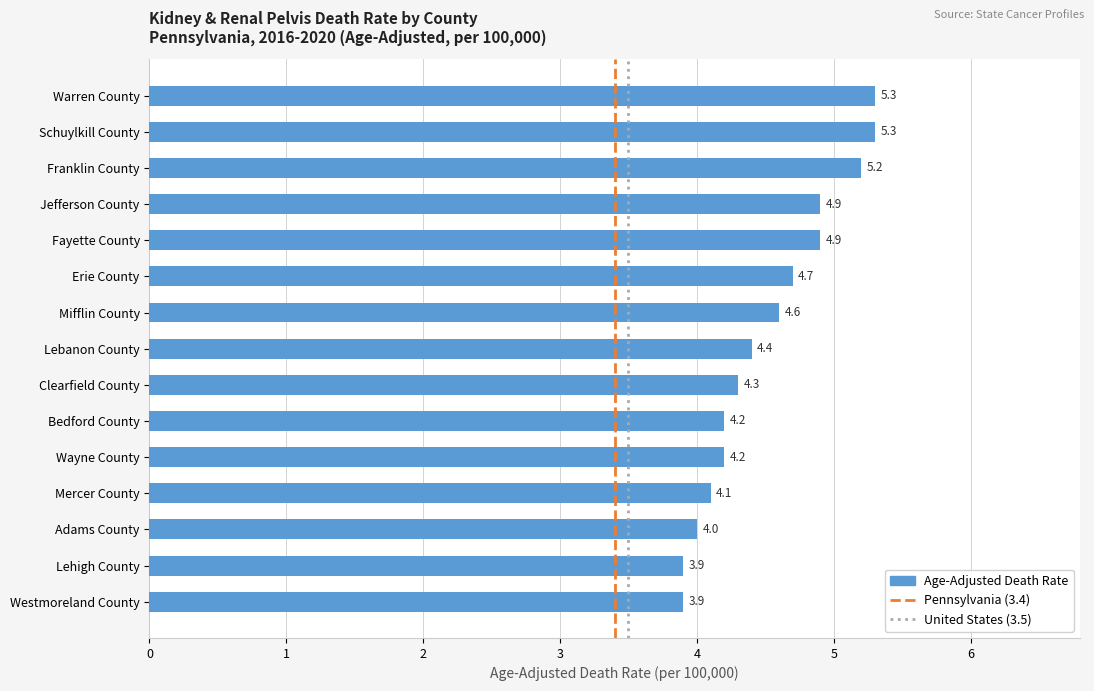

At which label is the value closest to 4?

Adams County